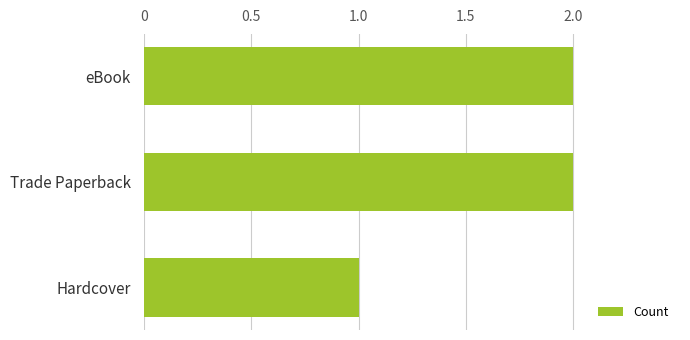

Approximately how many times larger is the value at eBook compared to Hardcover?

2.0